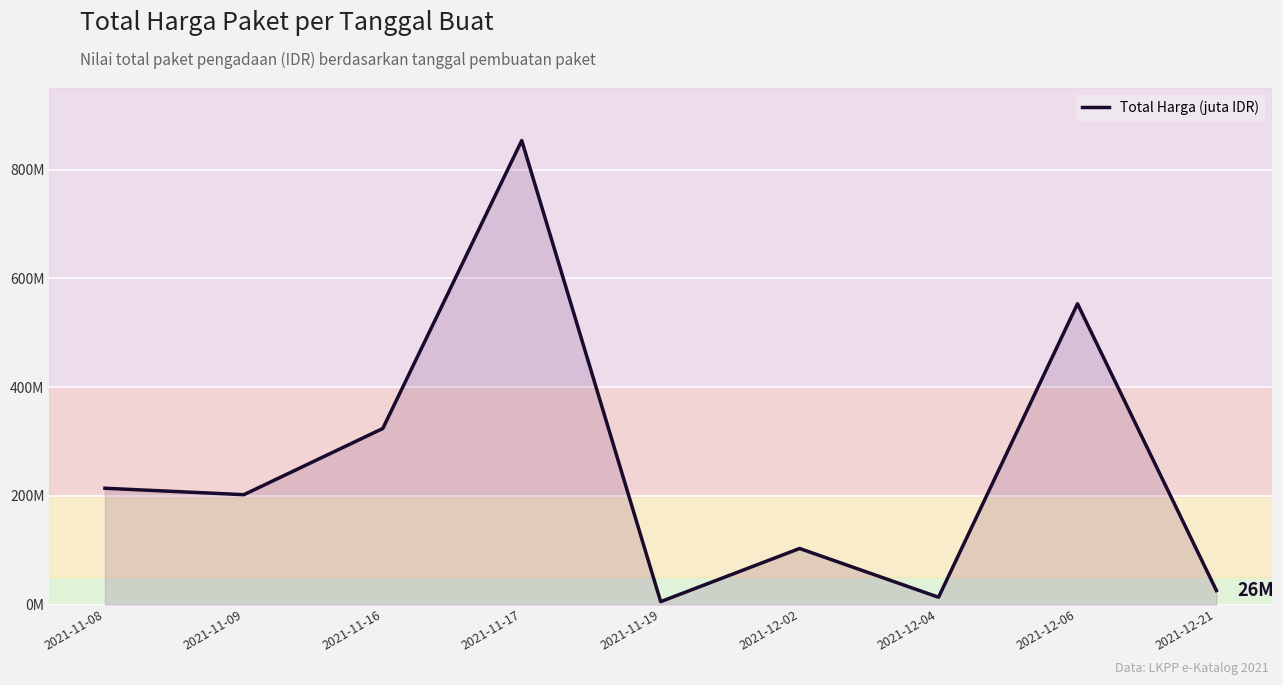

Does the chart display data point markers on the line(s)?

No